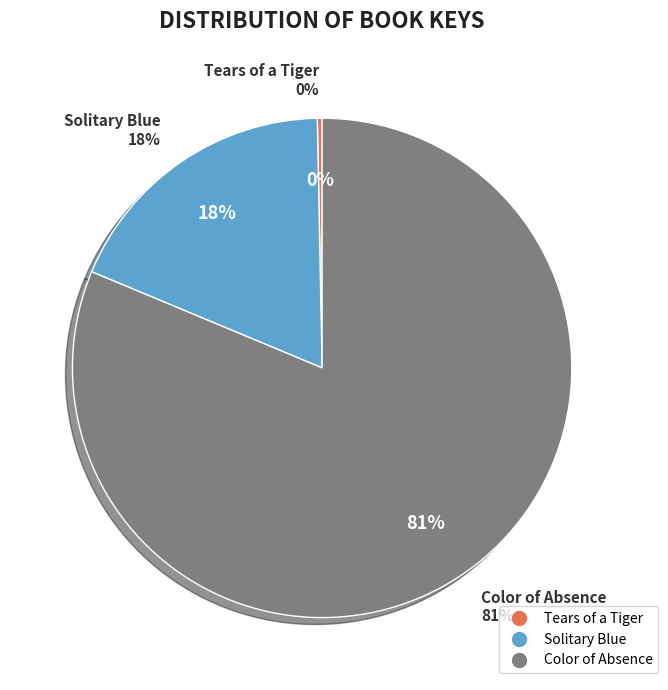

True or false: Solitary Blue accounts for 8% of the total.

False